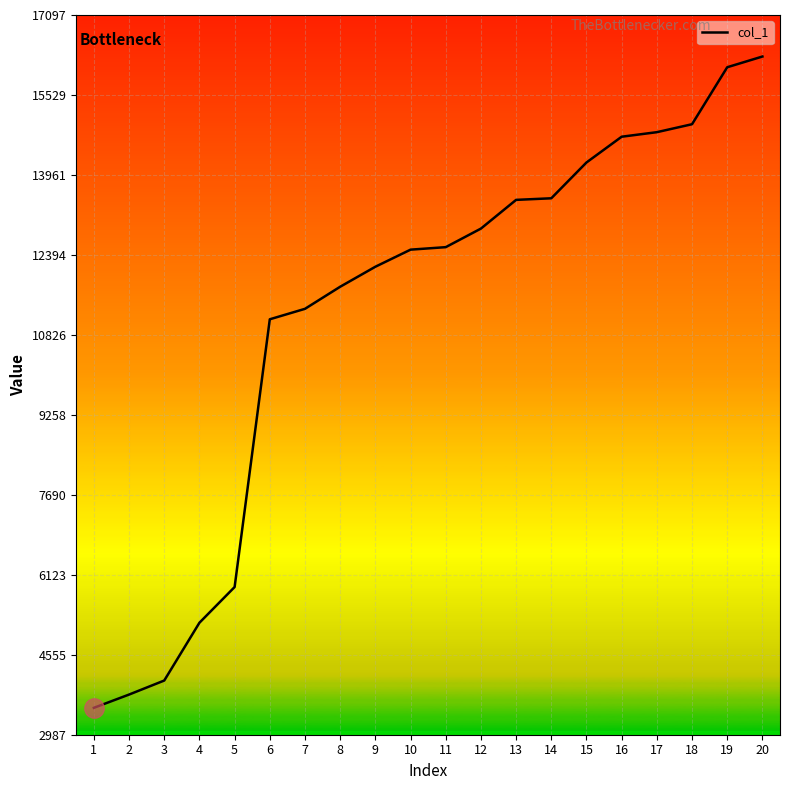

What is the approximate value at 11, to the nearest 100?

12500